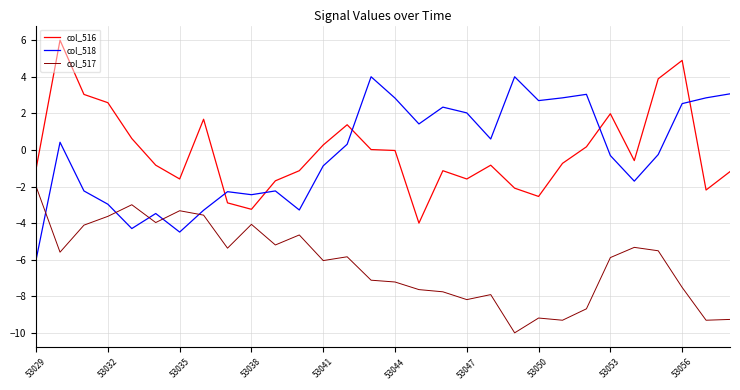

What is the maximum value shown in the chart?

6.0